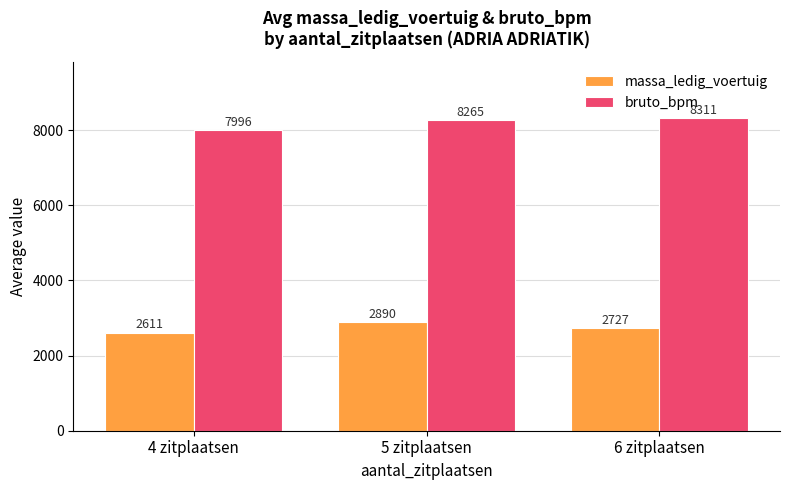

Read the bruto_bpm value at 5 zitplaatsen.

8265.0